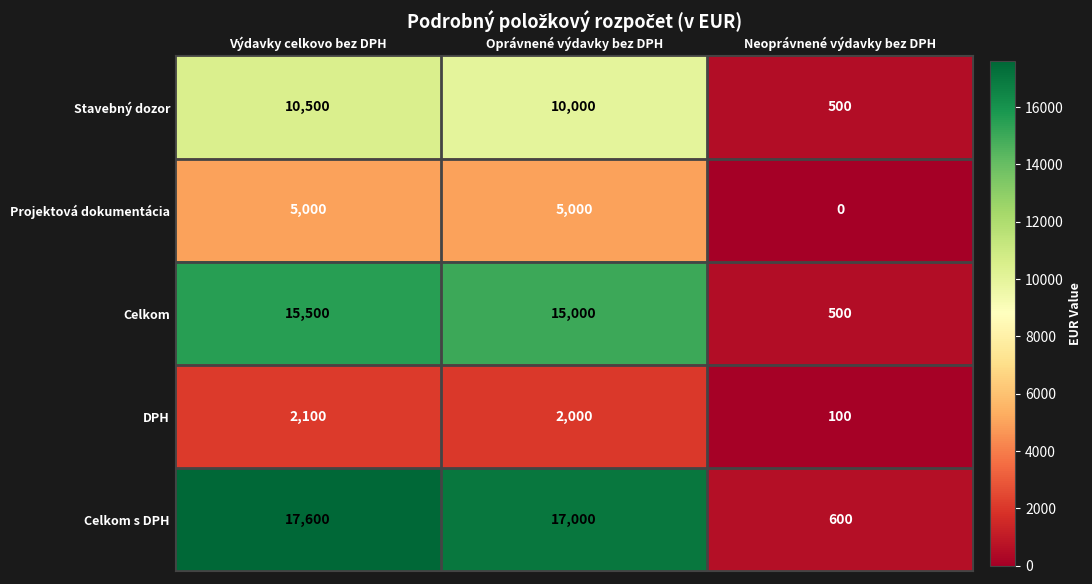

At which label is Celkom s DPH closest to 9100?

Oprávnené výdavky bez DPH